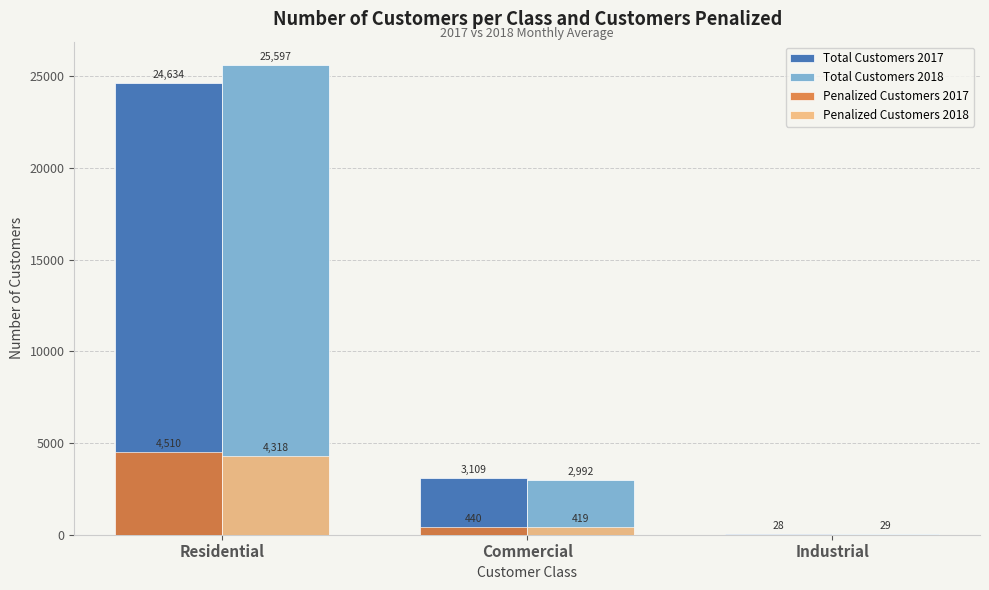

Where is Total Customers 2017 nearest to the value 12331?

Commercial